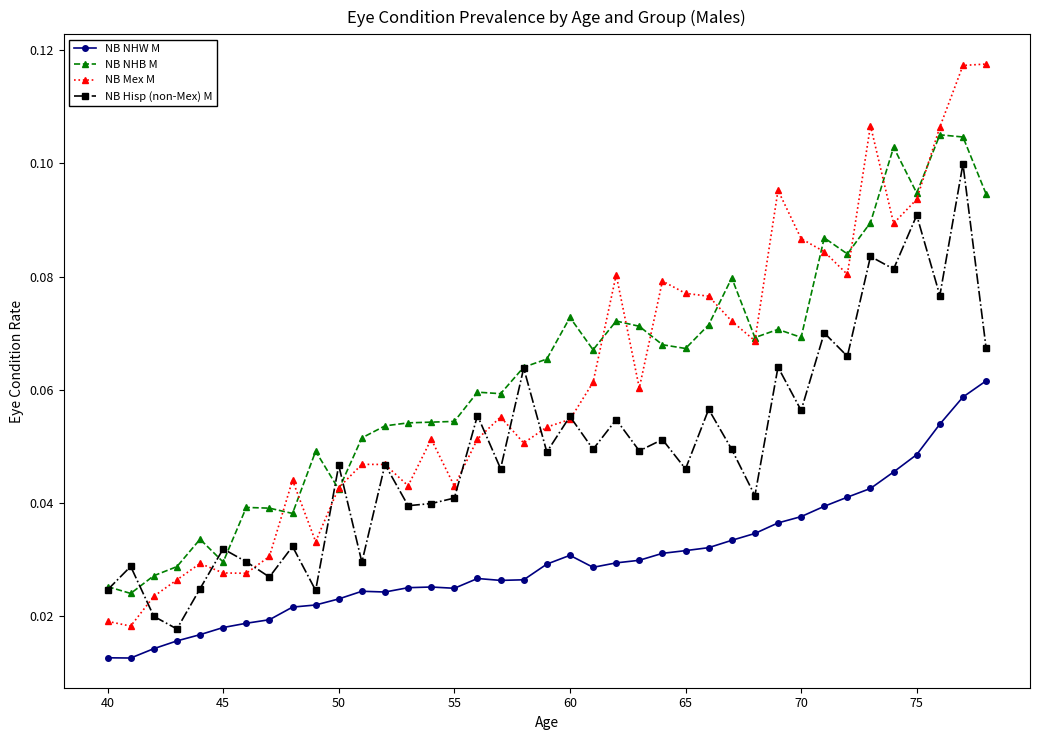

Rank the series by their maximum value, from lowest to highest.

NB NHW M, NB Hisp (non-Mex) M, NB NHB M, NB Mex M